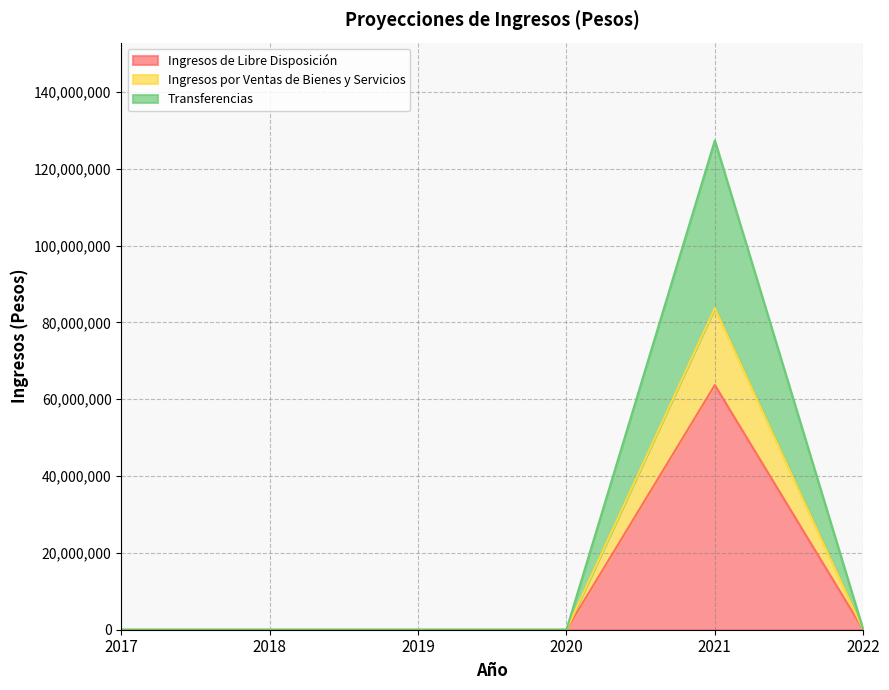

Rank the categories by Ingresos por Ventas de Bienes y Servicios value from lowest to highest.

2017, 2018, 2019, 2020, 2022, 2021